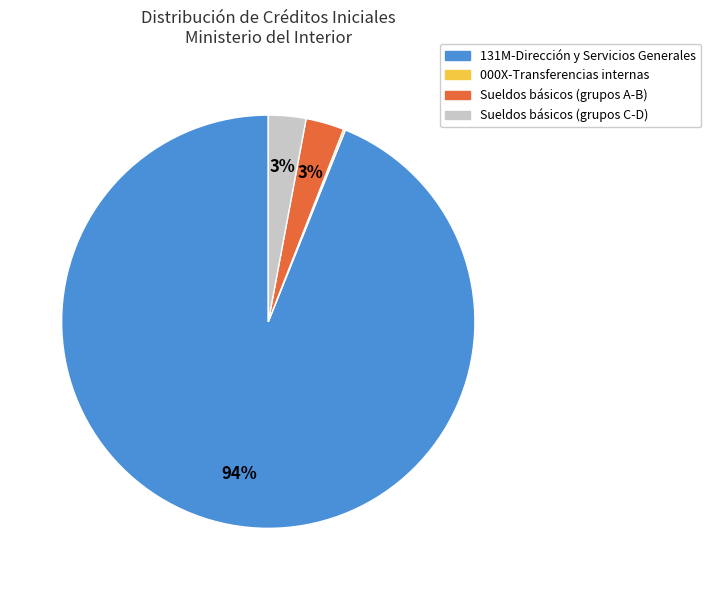

To the nearest percent, what percentage of the pie is Sueldos básicos (grupos C-D)?

3%